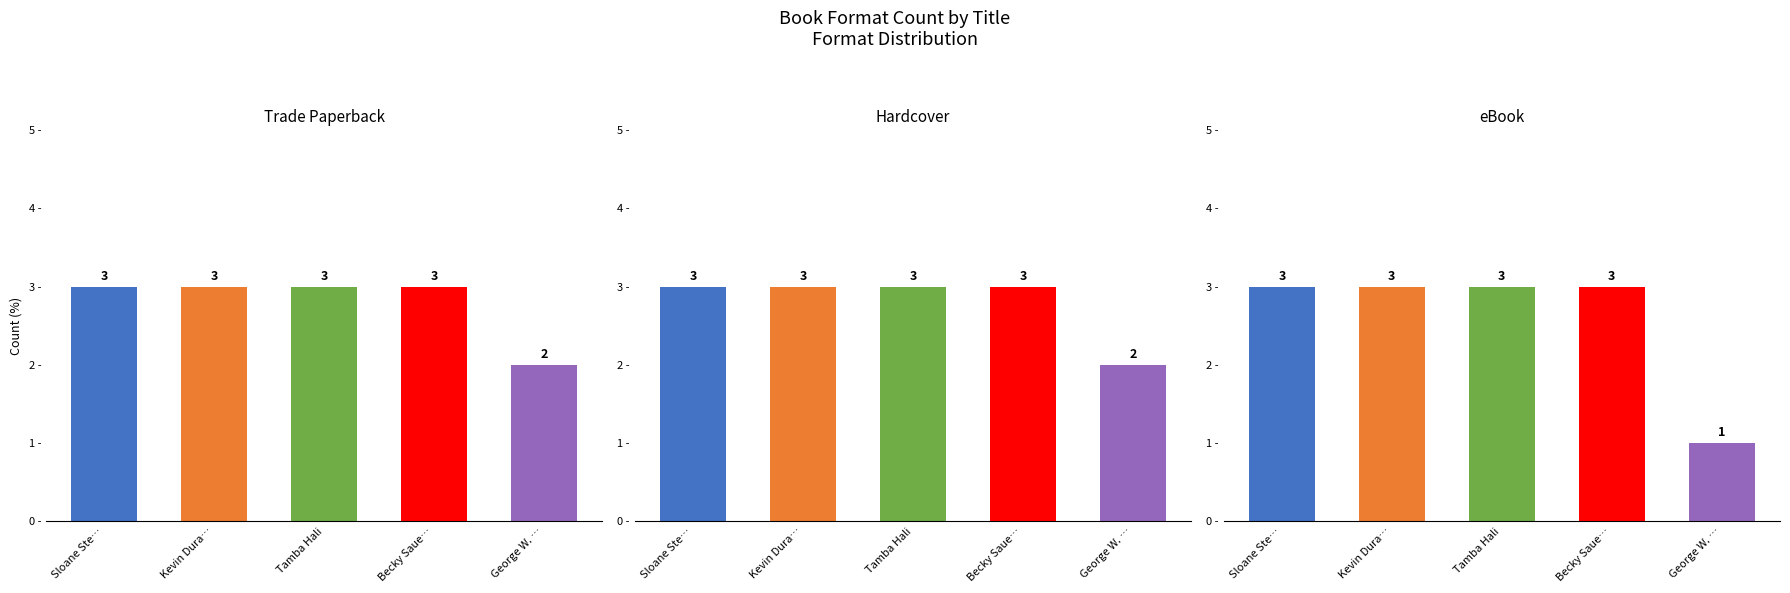

How many values in the eBook series are below 3?

1